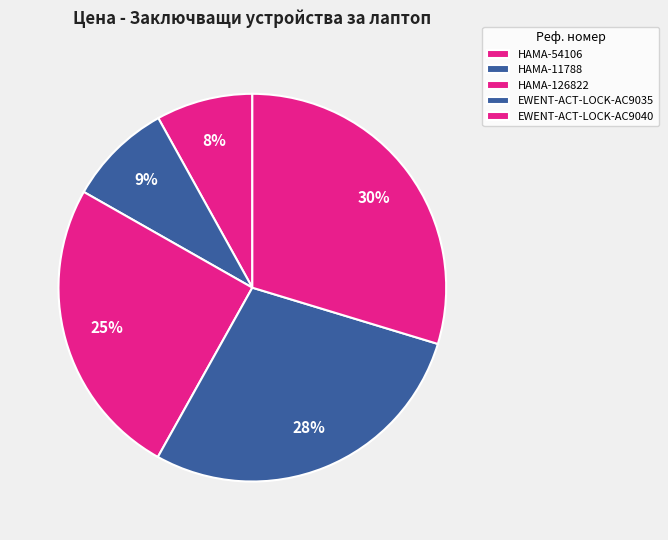

How many segments does this pie chart have?

5